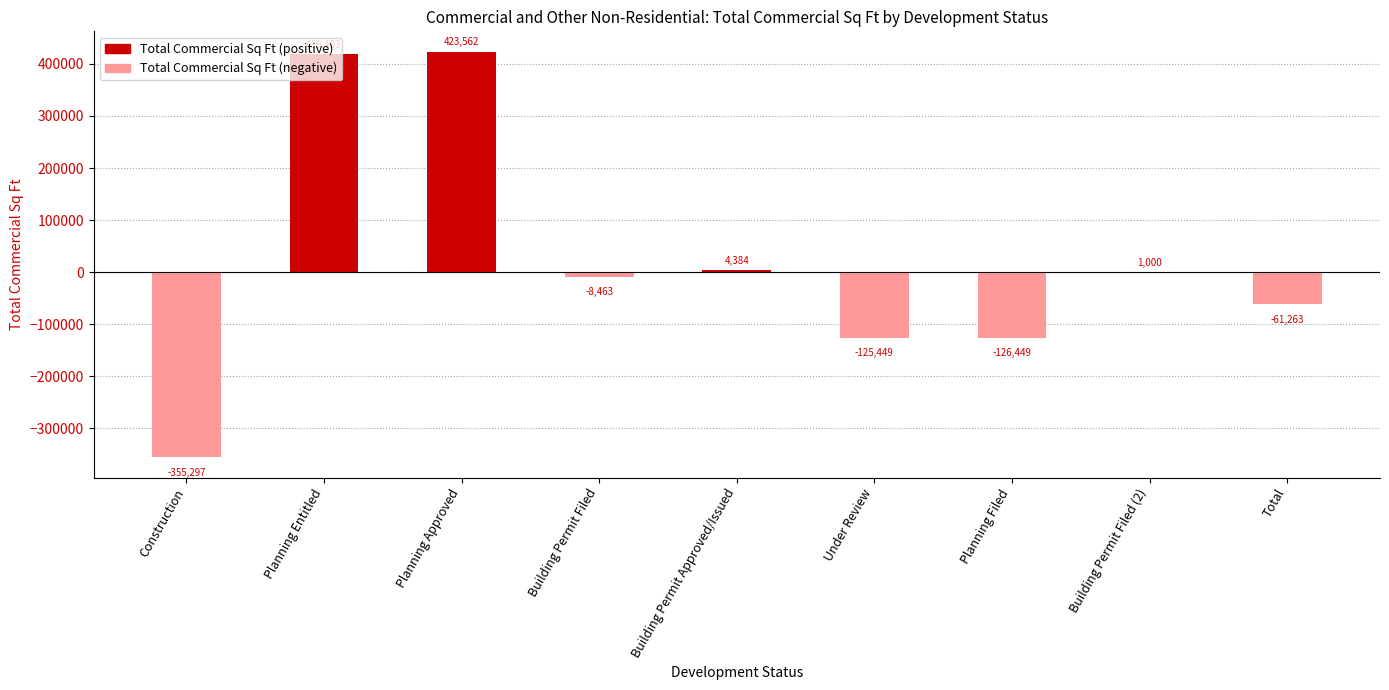

What is the sum of the values at Planning Entitled and Building Permit Filed (2)?

420483